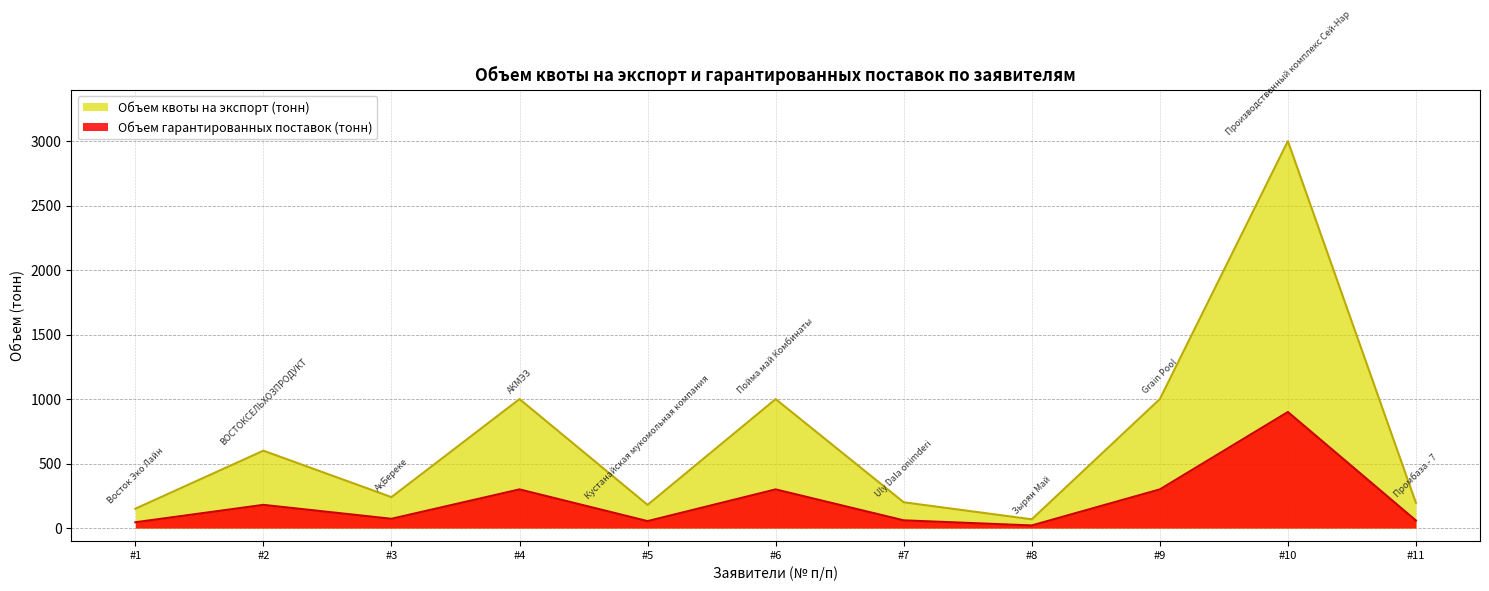

What value does the Объем гарантированных поставок (тонн) series have at #3?

72.0